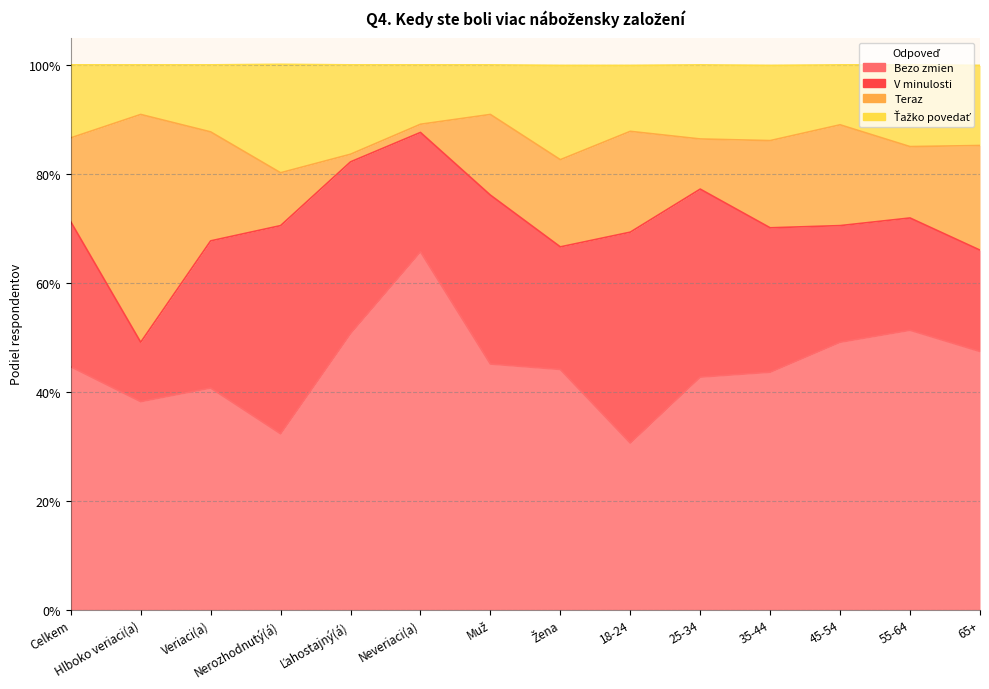

Is it true that Ťažko povedať equals 1.4 at Nerozhodnutý(á)?

False